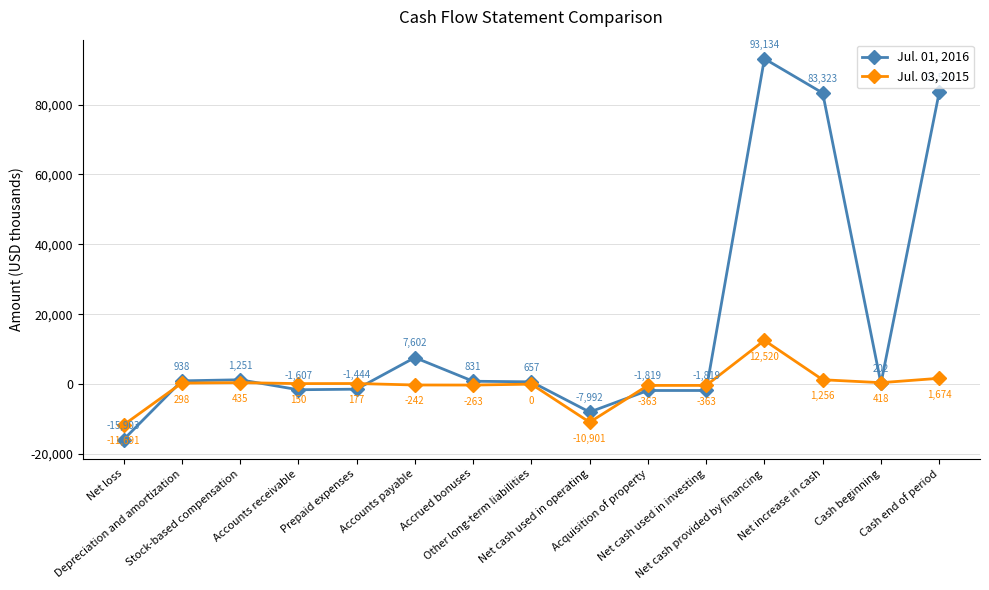

True or false: Jul. 03, 2015 has more than 1 points higher than both neighbors.

True